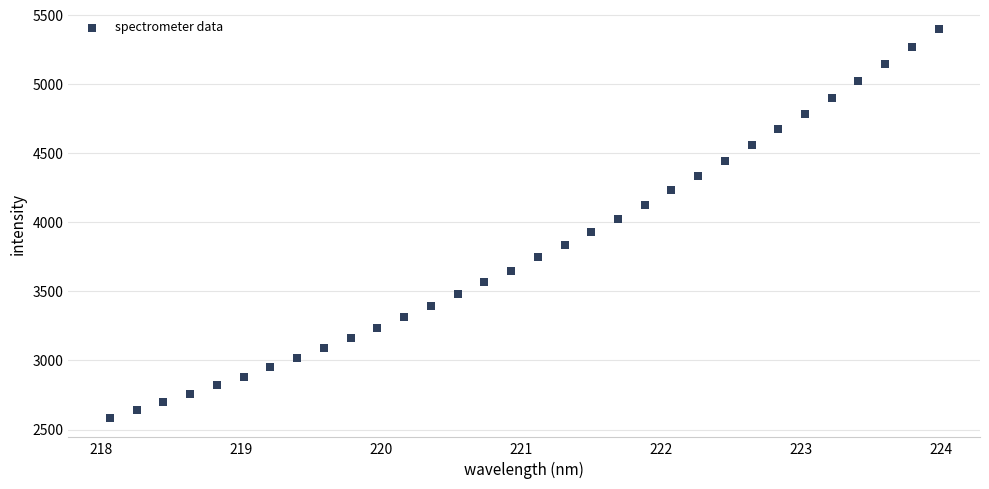

What is the range of X values (max minus min)?

5.9